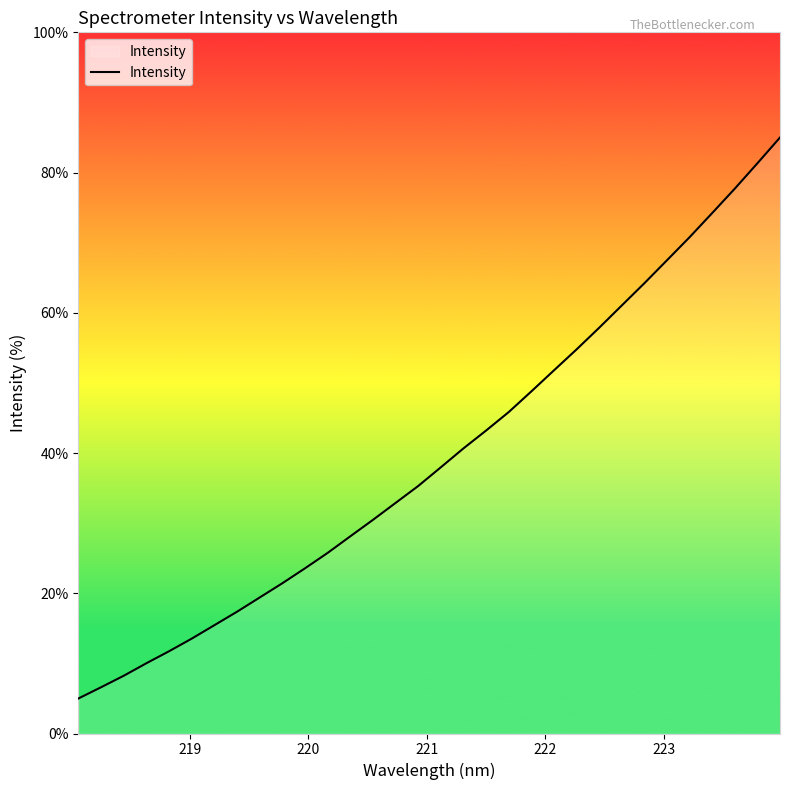

What is the smallest value displayed?

5.0